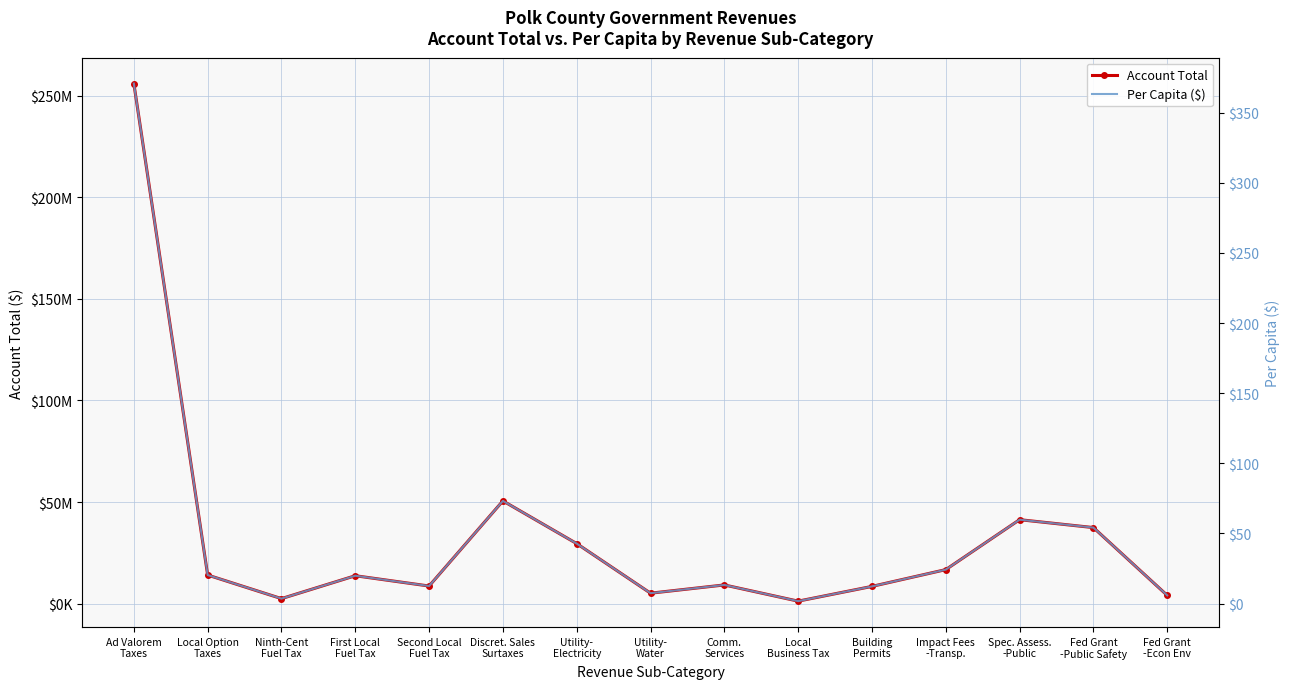

What is the spread (max minus min) of values at Local Option
Taxes?

14082572.6